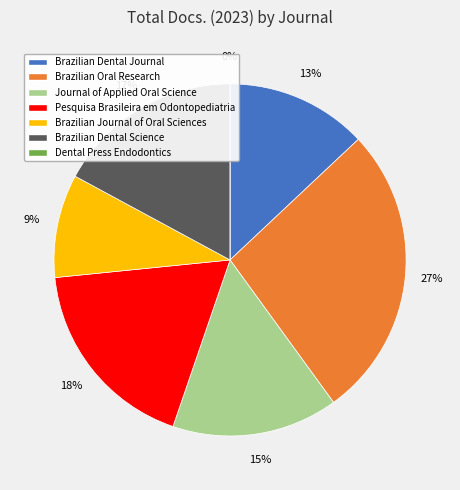

How much of the chart is everything except Brazilian Journal of Oral Sciences?

90.5%